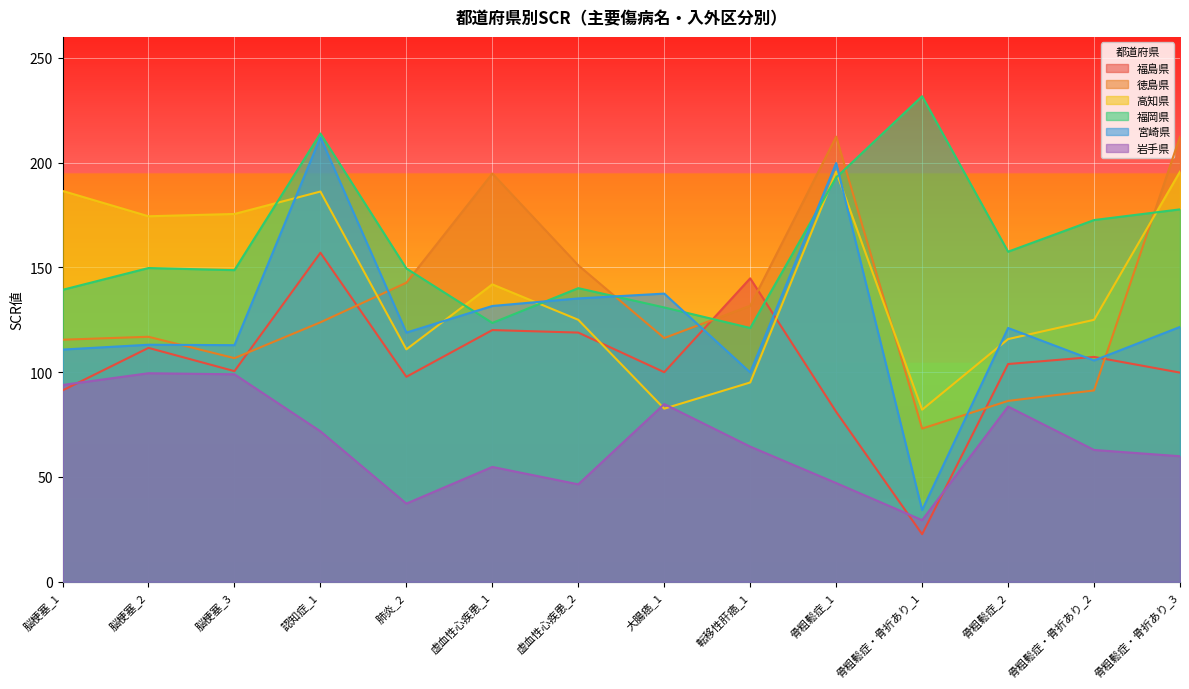

The value of 徳島県 at 骨粗鬆症_1 is 45.5. True or false?

False